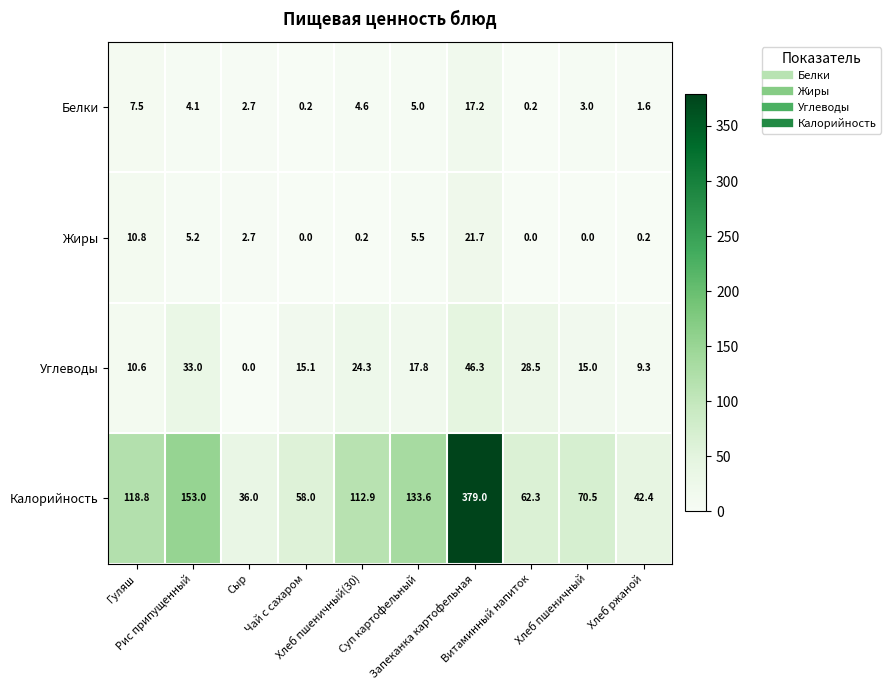

What is the maximum value for Белки?

17.2